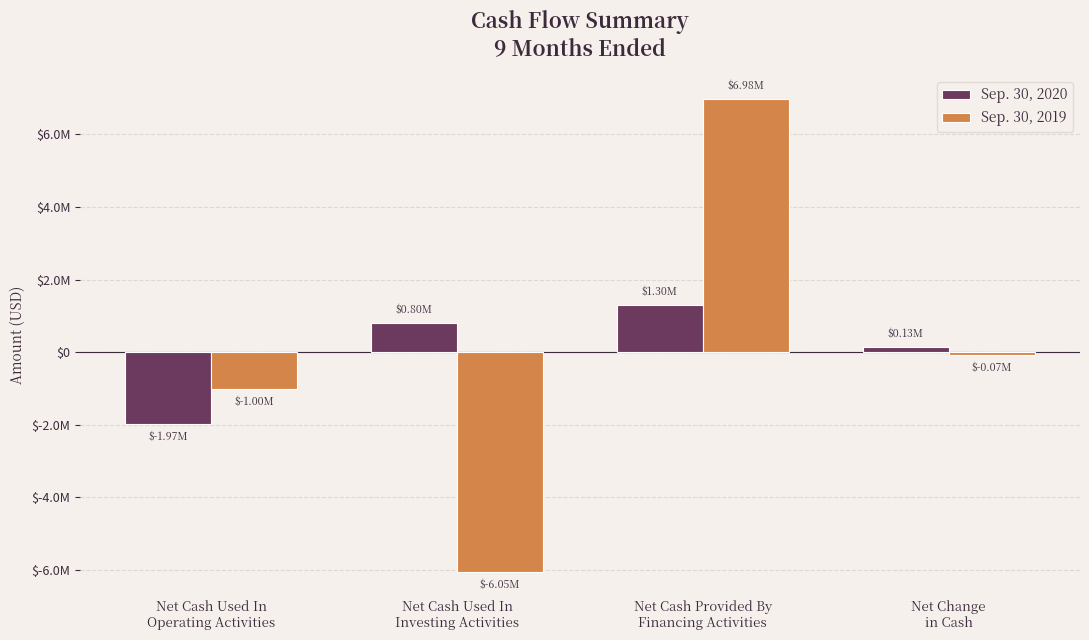

What is the difference between the Sep. 30, 2019 values at Net Cash Provided By
Financing Activities and Net Cash Used In
Investing Activities?

13029335